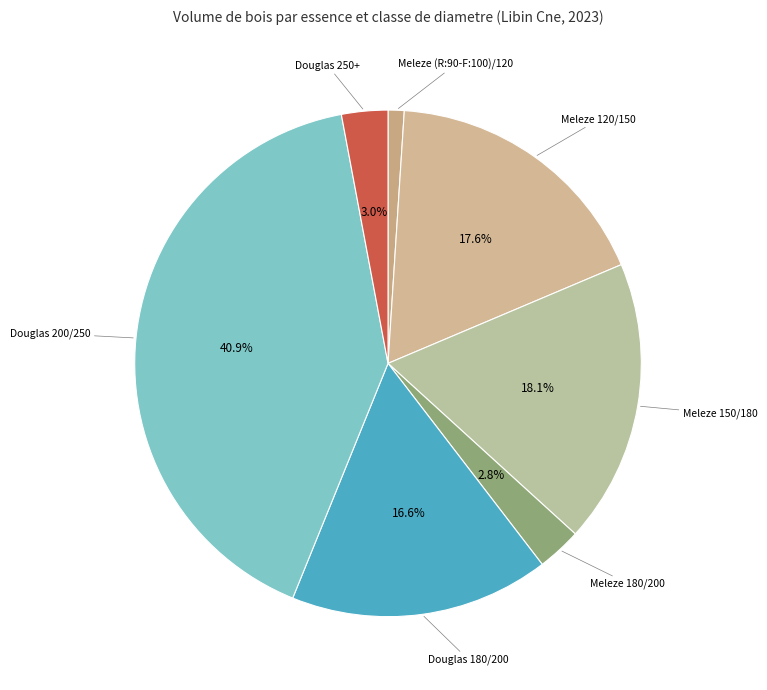

What percentage is NOT represented by Meleze 180/200?

97.2%